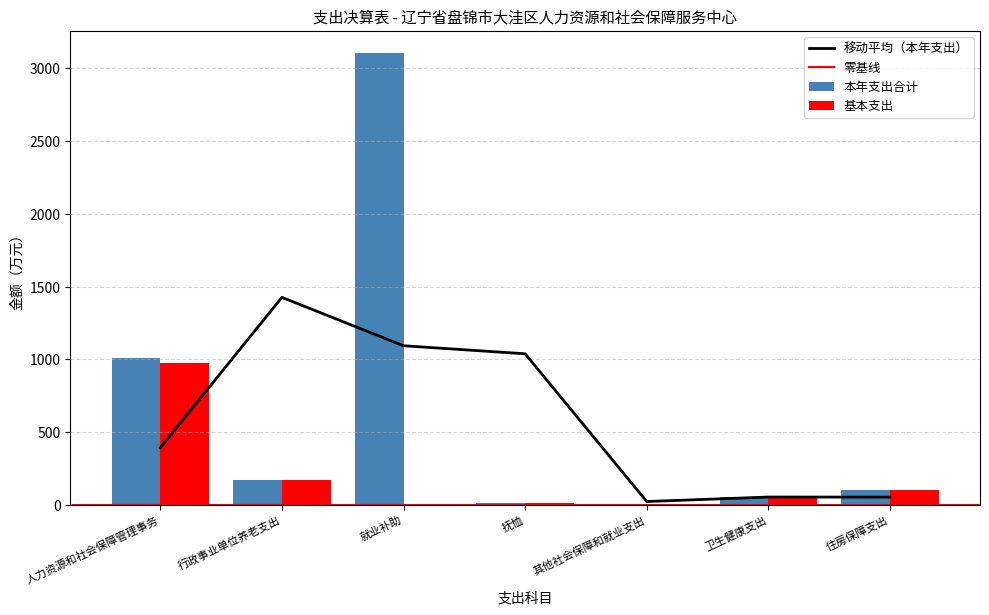

True or false: 本年支出合计 has a value of 1008.3 at 人力资源和社会保障管理事务.

True